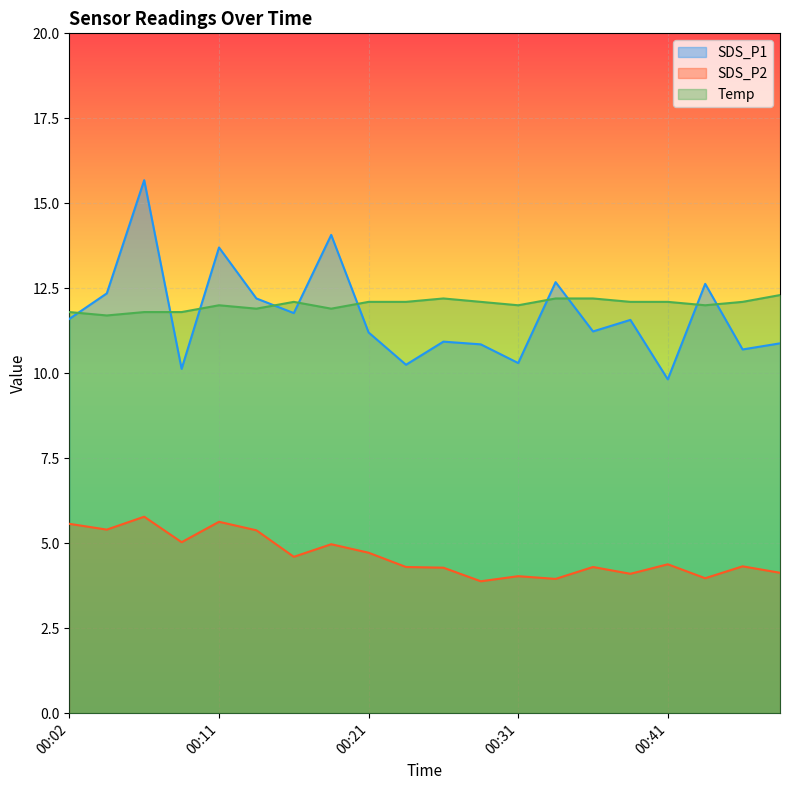

Rank the categories by SDS_P2 value from lowest to highest.

00:28, 00:33, 00:43, 00:31, 00:38, 00:48, 00:26, 00:23, 00:36, 00:46, 00:41, 00:16, 00:21, 00:19, 00:09, 00:14, 00:04, 00:02, 00:11, 00:06